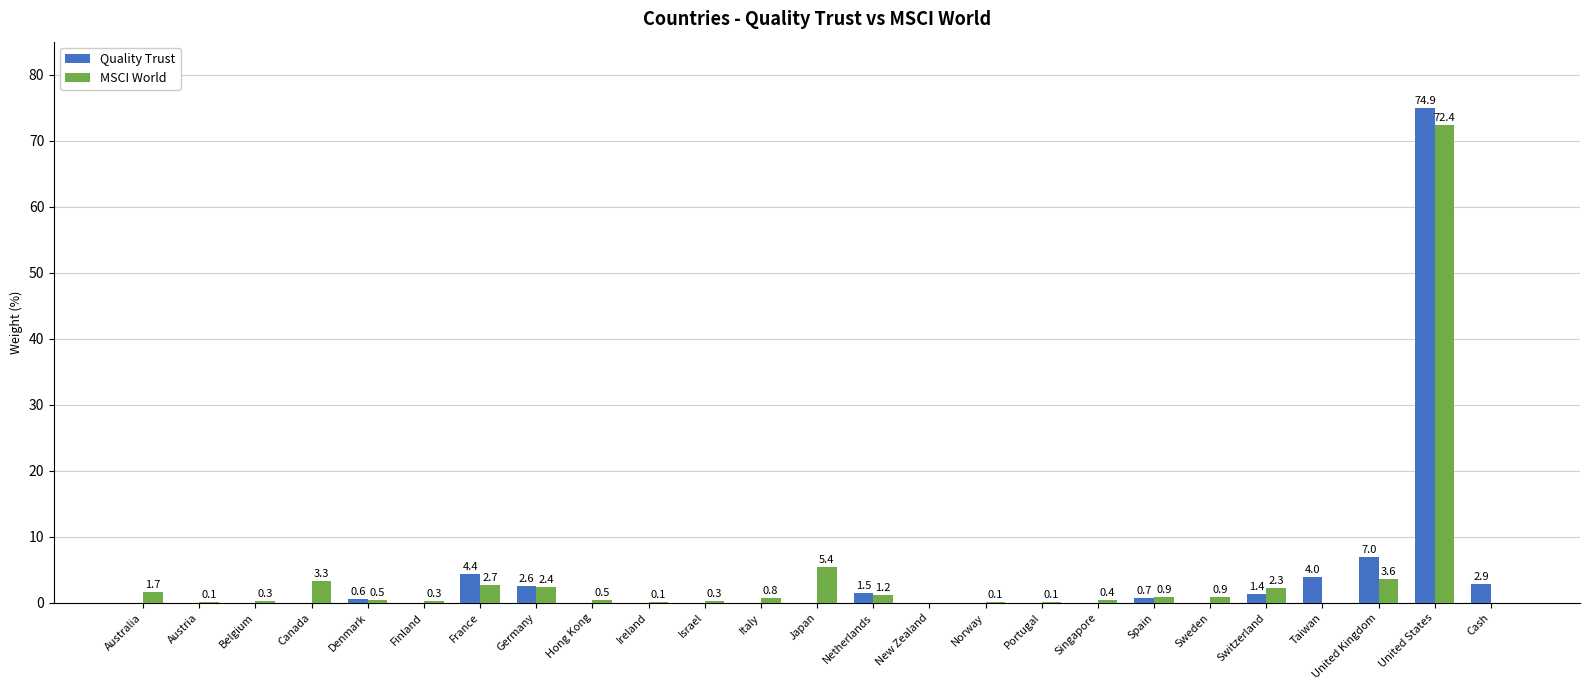

Which series has the largest total across all categories?

MSCI World